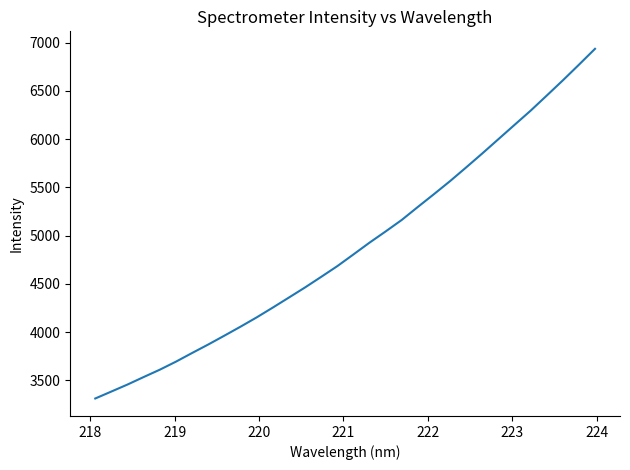

What is the difference between the maximum and minimum values?

3624.1